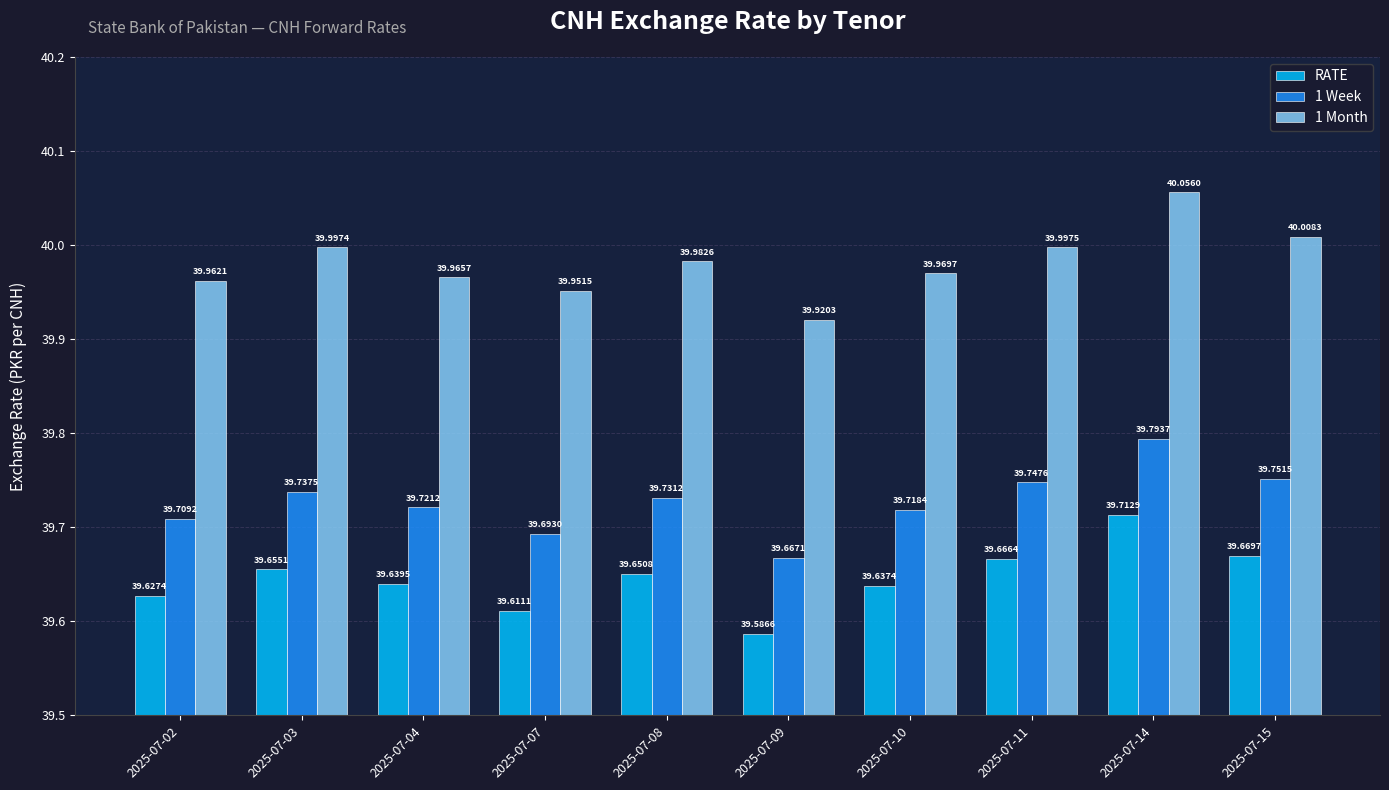

Which series has the largest range (max minus min)?

1 Month